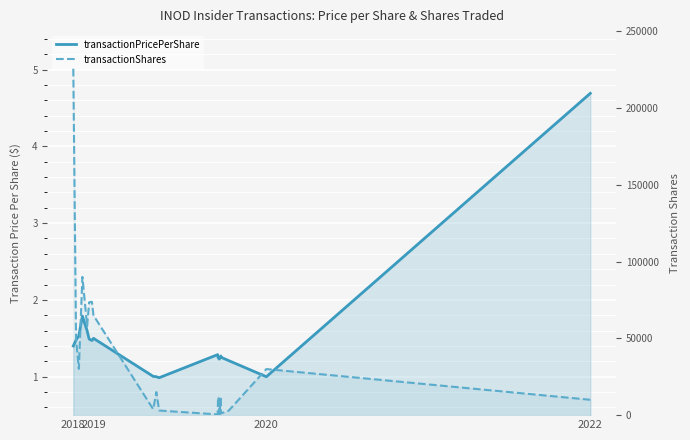

Is the value of transactionPricePerShare at 17 greater than the value of transactionShares at 7?

No